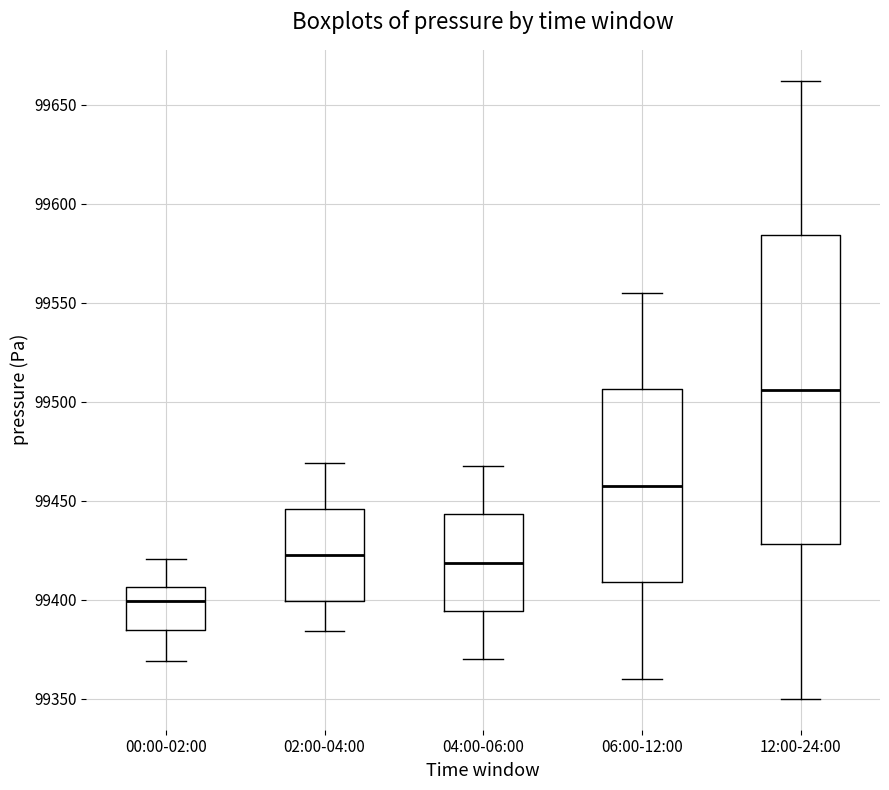

Which box's median line is the lowest?

00:00-02:00